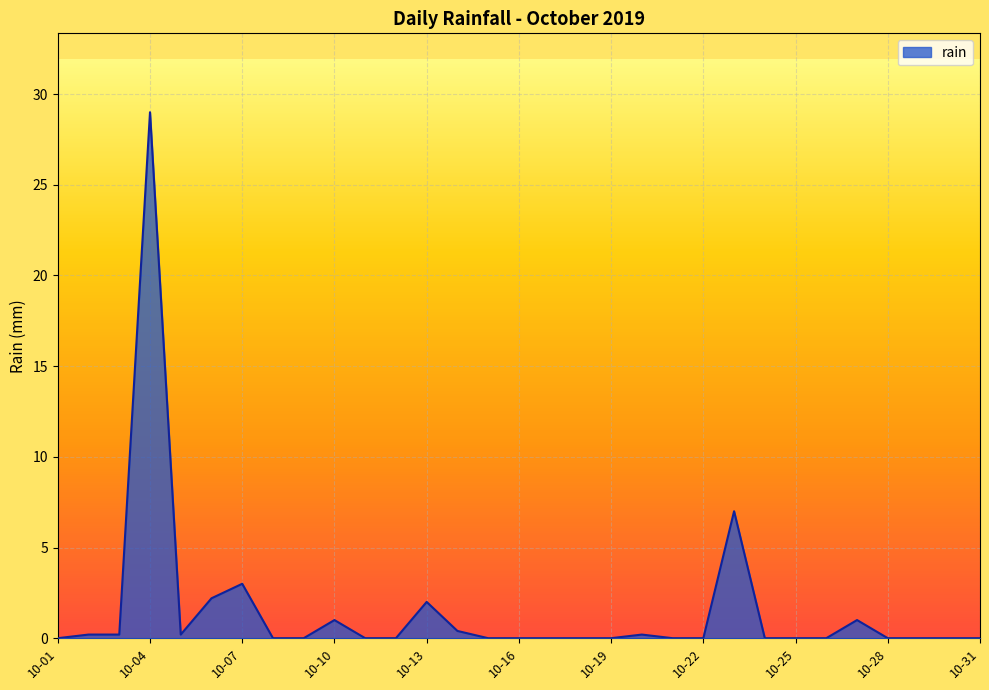

What is the difference between the maximum and minimum values?

29.0